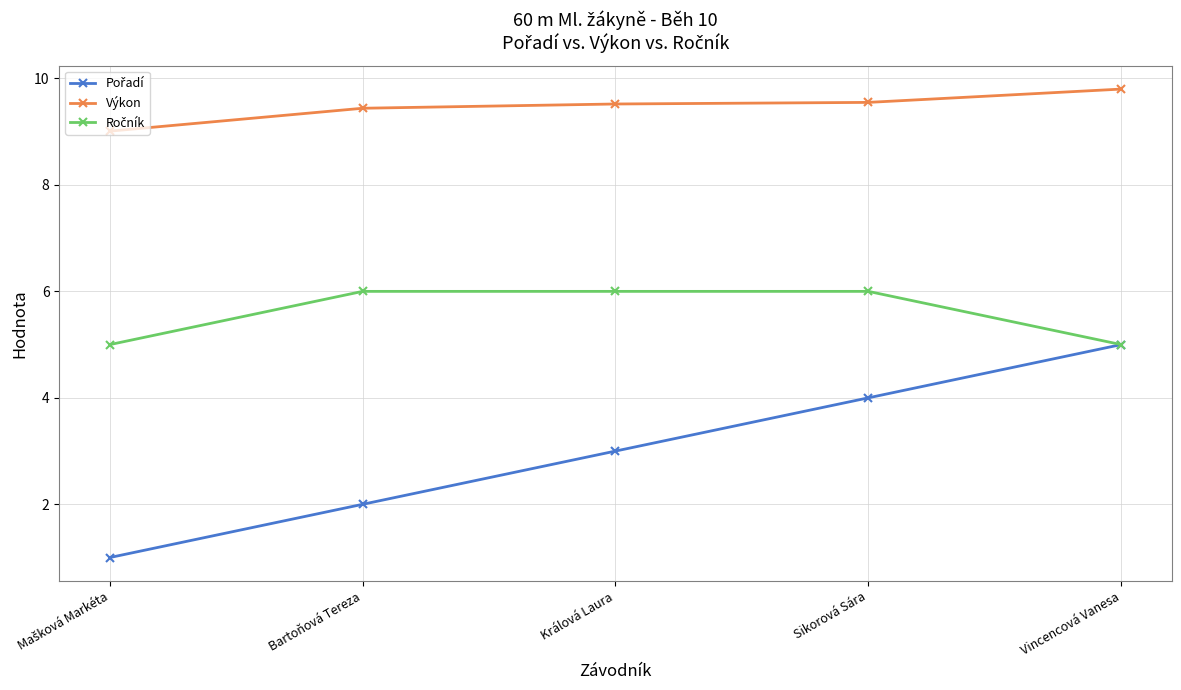

How many series are shown in this chart?

3